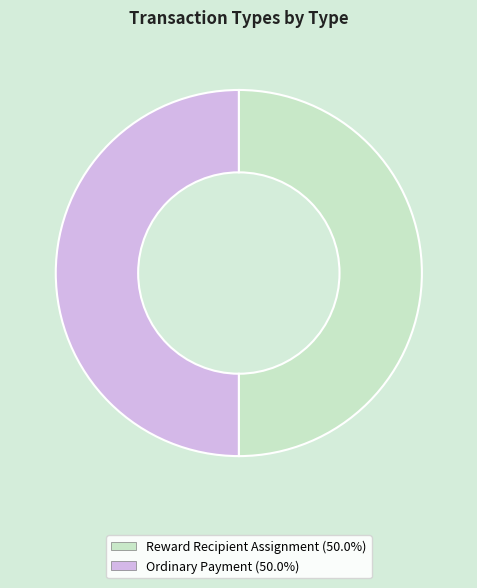

How many slices are in this pie chart?

2